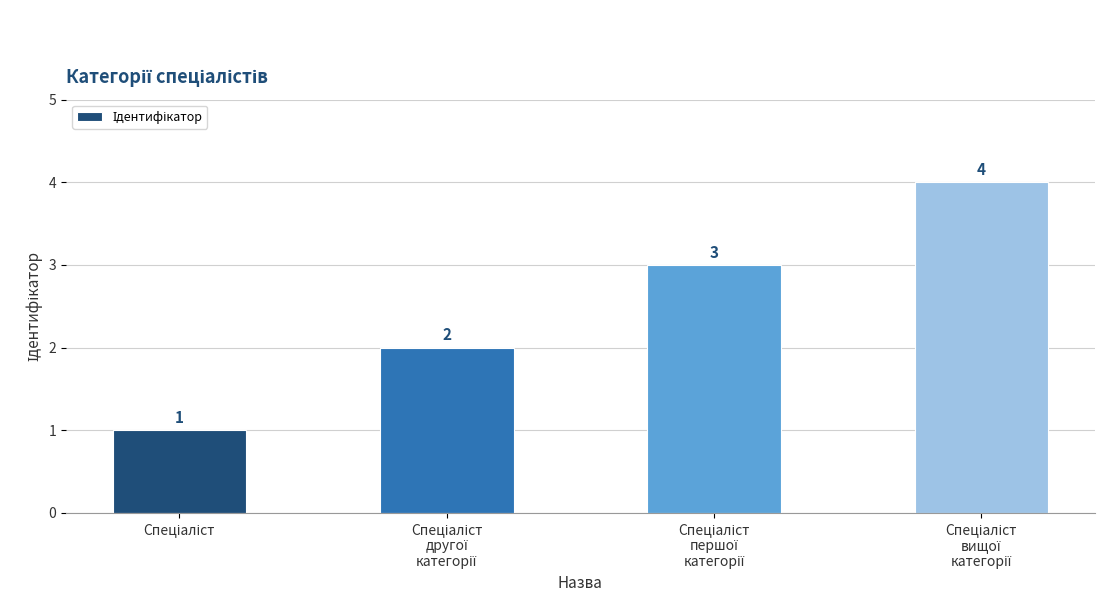

What is the maximum value shown in the chart?

4